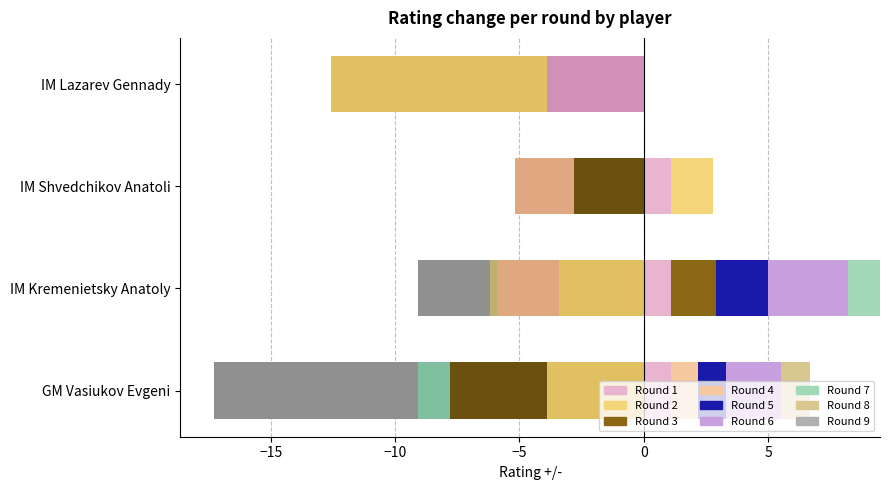

How many categories are shown in the chart?

4